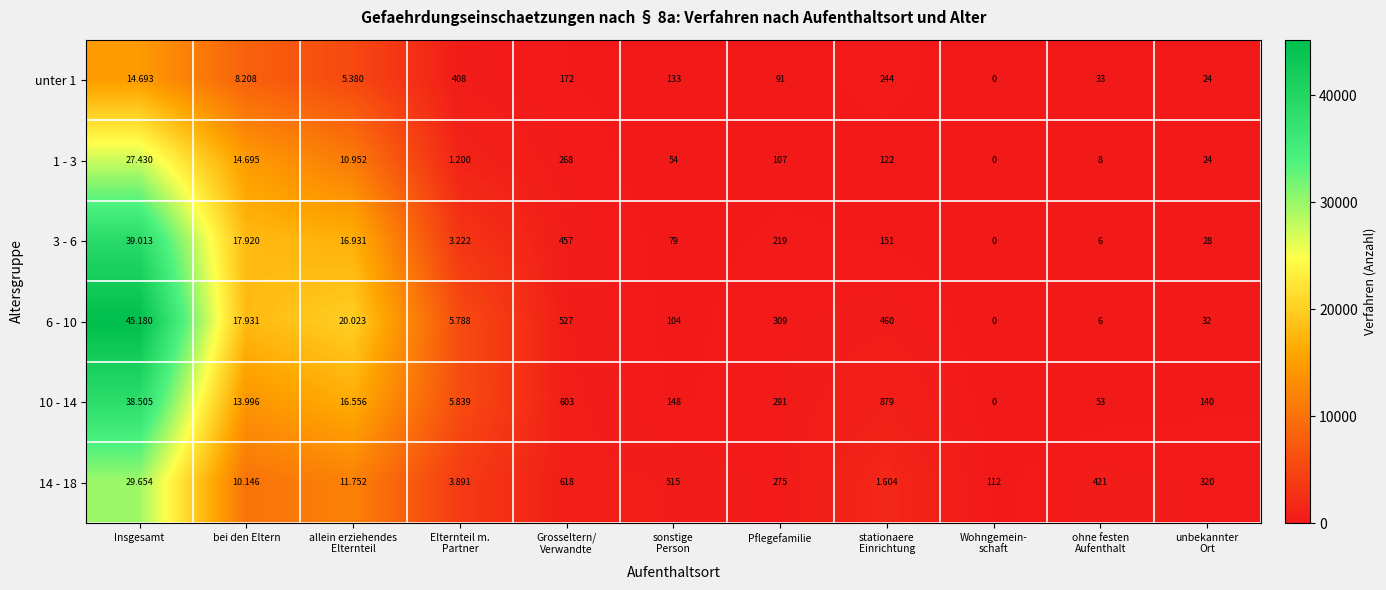

What is the spread (max minus min) of values at Elternteil m.
Partner?

406.8